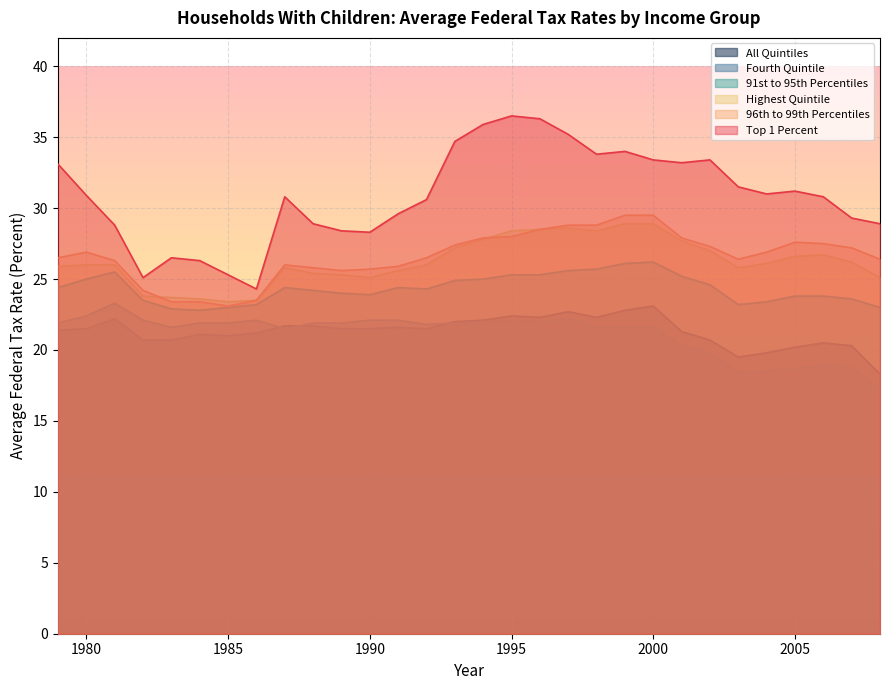

Reading left to right, extract all data points from this chart.

Top 1 Percent: 1979=33.1	1980=30.9	1981=28.8	1982=25.1	1983=26.5	1984=26.3	1985=25.3	1986=24.3	1987=30.8	1988=28.9	1989=28.4	1990=28.3	1991=29.6	1992=30.6	1993=34.7	1994=35.9	1995=36.5	1996=36.3	1997=35.2	1998=33.8	1999=34.0	2000=33.4	2001=33.2	2002=33.4	2003=31.5	2004=31.0	2005=31.2	2006=30.8	2007=29.3	2008=28.9
96th to 99th Percentiles: 1979=26.5	1980=26.9	1981=26.3	1982=24.2	1983=23.4	1984=23.4	1985=23.1	1986=23.5	1987=26.0	1988=25.8	1989=25.6	1990=25.7	1991=25.9	1992=26.5	1993=27.4	1994=27.9	1995=28.0	1996=28.5	1997=28.8	1998=28.8	1999=29.5	2000=29.5	2001=27.9	2002=27.3	2003=26.4	2004=26.9	2005=27.6	2006=27.5	2007=27.2	2008=26.4
Highest Quintile: 1979=25.9	1980=26.0	1981=26.0	1982=23.8	1983=23.7	1984=23.6	1985=23.4	1986=23.5	1987=25.8	1988=25.4	1989=25.3	1990=25.1	1991=25.6	1992=26.0	1993=27.2	1994=27.8	1995=28.4	1996=28.5	1997=28.6	1998=28.4	1999=28.9	2000=28.9	2001=27.7	2002=27.0	2003=25.8	2004=26.1	2005=26.6	2006=26.7	2007=26.2	2008=25.1
91st to 95th Percentiles: 1979=24.4	1980=25.0	1981=25.5	1982=23.5	1983=22.9	1984=22.8	1985=23.0	1986=23.2	1987=24.4	1988=24.2	1989=24.0	1990=23.9	1991=24.4	1992=24.3	1993=24.9	1994=25.0	1995=25.3	1996=25.3	1997=25.6	1998=25.7	1999=26.1	2000=26.2	2001=25.2	2002=24.6	2003=23.2	2004=23.4	2005=23.8	2006=23.8	2007=23.6	2008=23.0
Fourth Quintile: 1979=21.9	1980=22.4	1981=23.3	1982=22.1	1983=21.6	1984=21.9	1985=21.9	1986=22.1	1987=21.5	1988=21.9	1989=21.9	1990=22.1	1991=22.1	1992=21.8	1993=21.9	1994=22.0	1995=22.0	1996=22.0	1997=22.2	1998=21.6	1999=21.6	2000=21.6	2001=20.3	2002=19.8	2003=18.4	2004=18.5	2005=18.7	2006=18.9	2007=18.8	2008=17.1
All Quintiles: 1979=21.4	1980=21.5	1981=22.2	1982=20.7	1983=20.7	1984=21.1	1985=21.0	1986=21.2	1987=21.7	1988=21.7	1989=21.5	1990=21.5	1991=21.6	1992=21.5	1993=22.0	1994=22.1	1995=22.4	1996=22.3	1997=22.7	1998=22.3	1999=22.8	2000=23.1	2001=21.3	2002=20.7	2003=19.5	2004=19.8	2005=20.2	2006=20.5	2007=20.3	2008=18.3